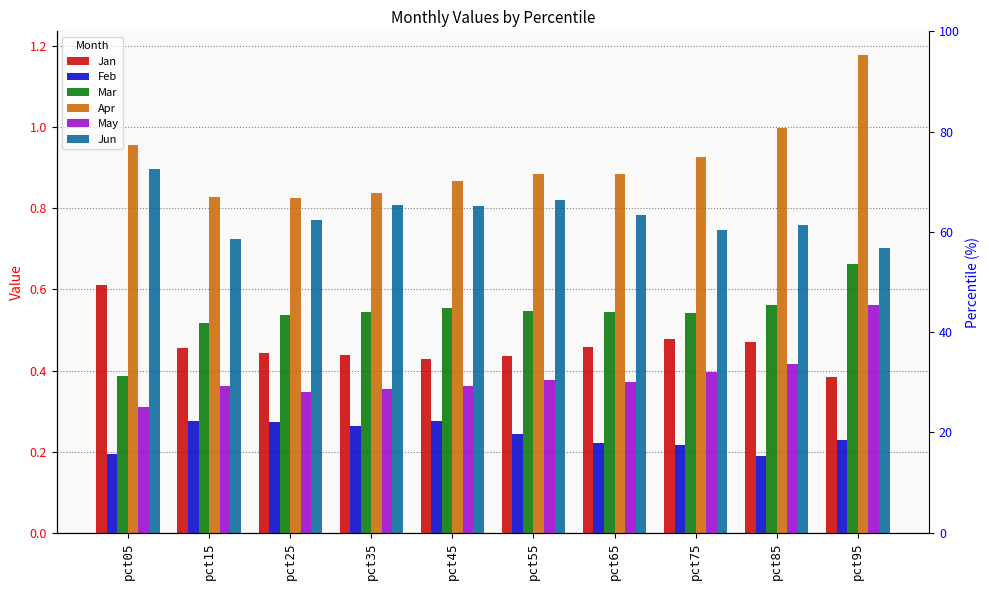

What is the difference between the maximum and minimum values in the Jun series?

0.2